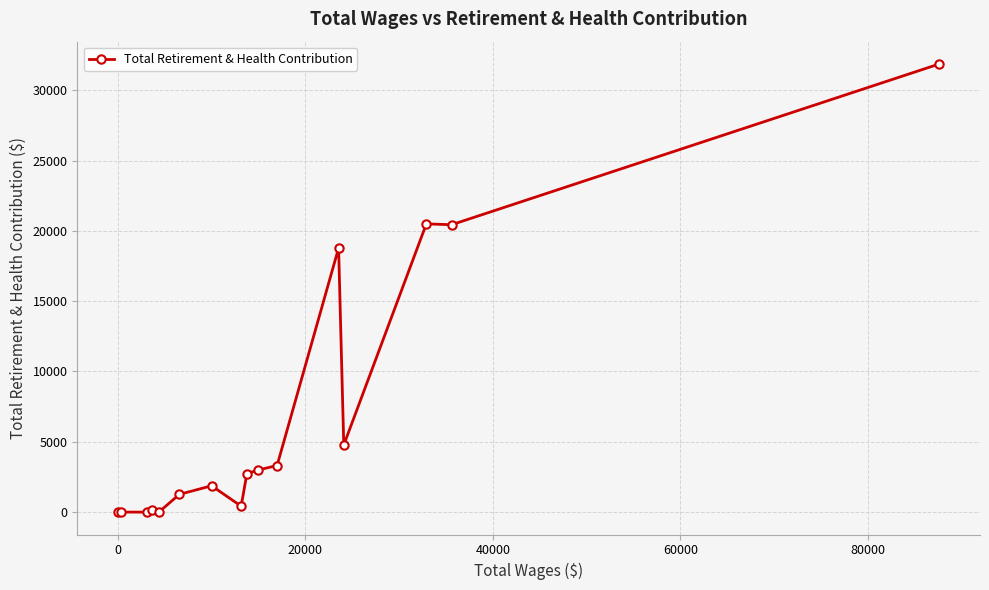

True or false: there are more than 2 points higher than both neighbors.

True